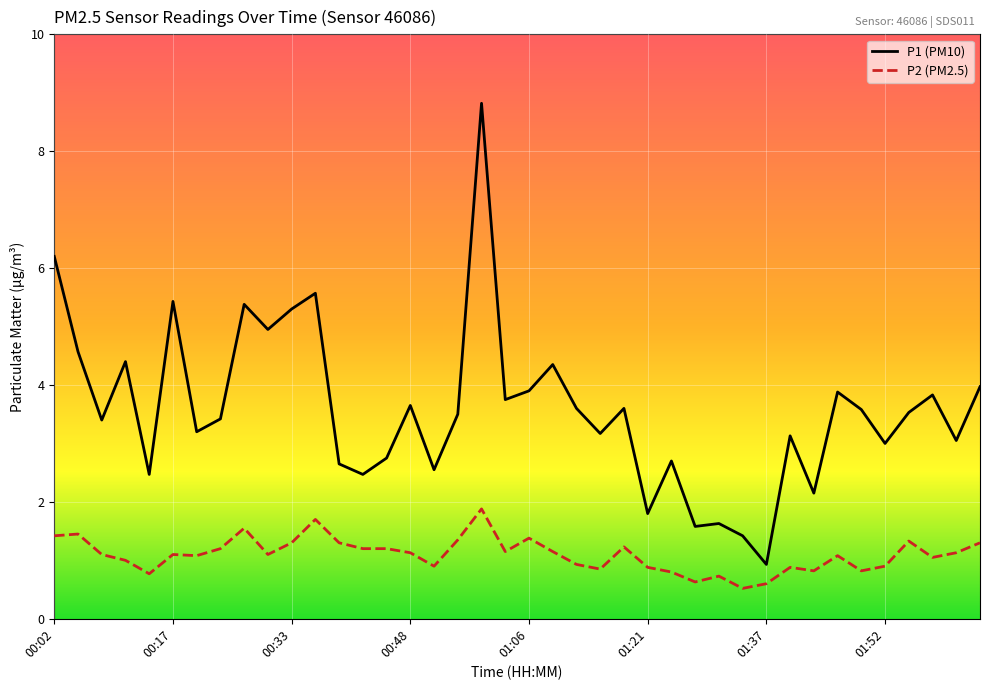

Rank the series by their average value, from lowest to highest.

P2 (PM2.5), P1 (PM10)